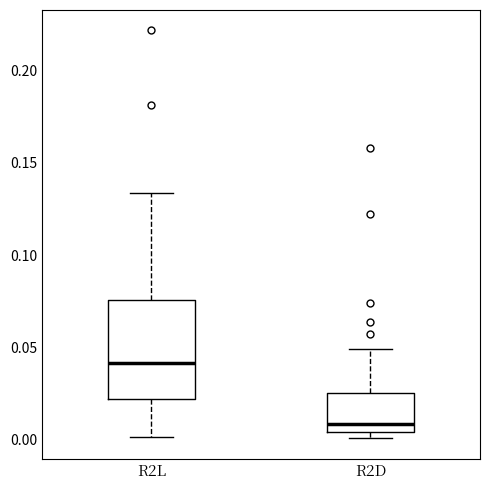

Which box is the tallest, from its lower edge to its upper edge?

R2L